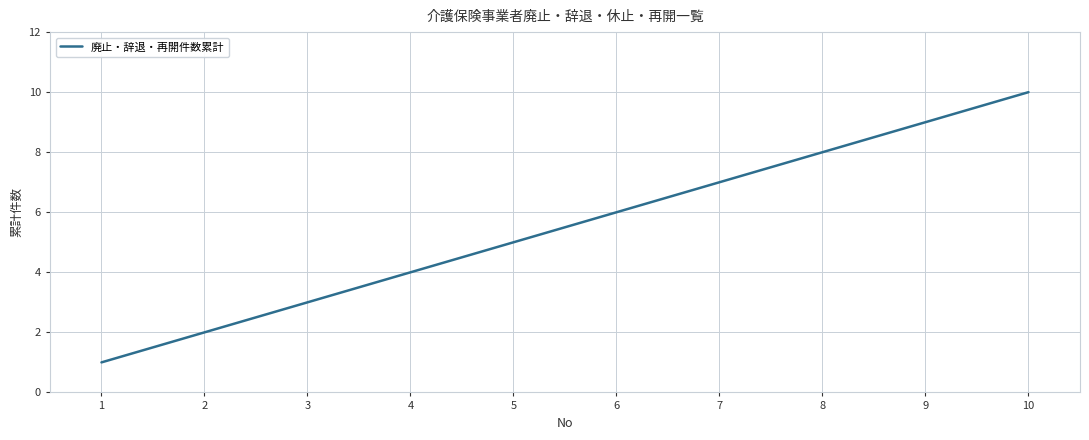

Is this an area chart (filled region under the line)?

No